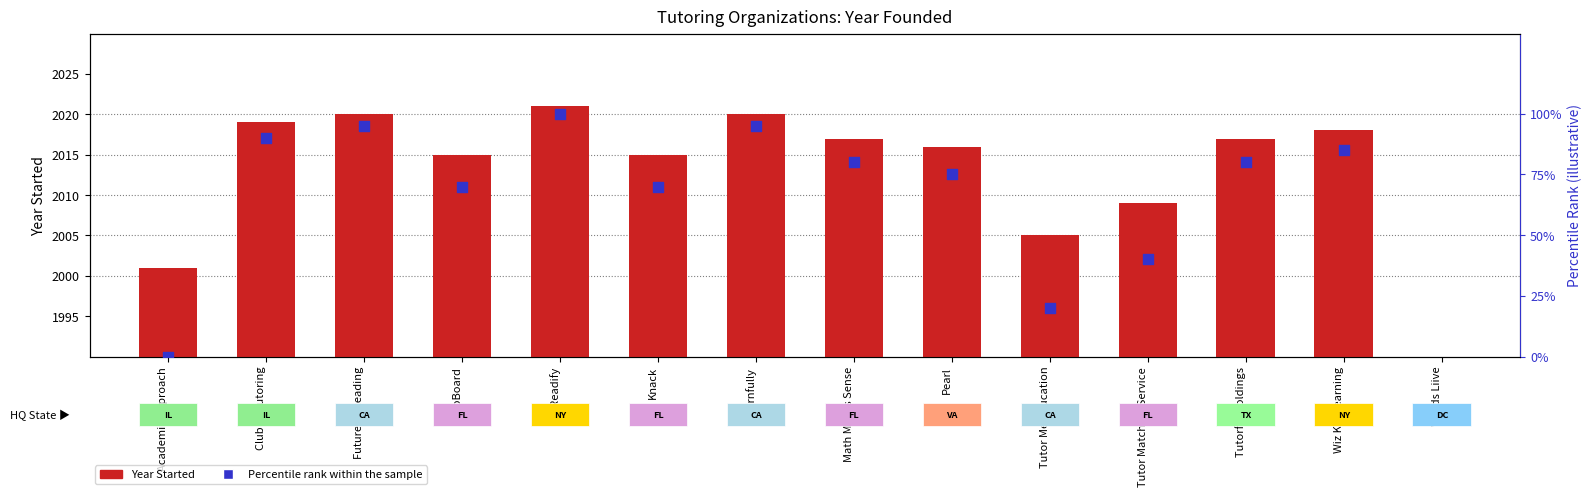

What are all the series names shown in the legend?

Year Started, Percentile rank within the sample